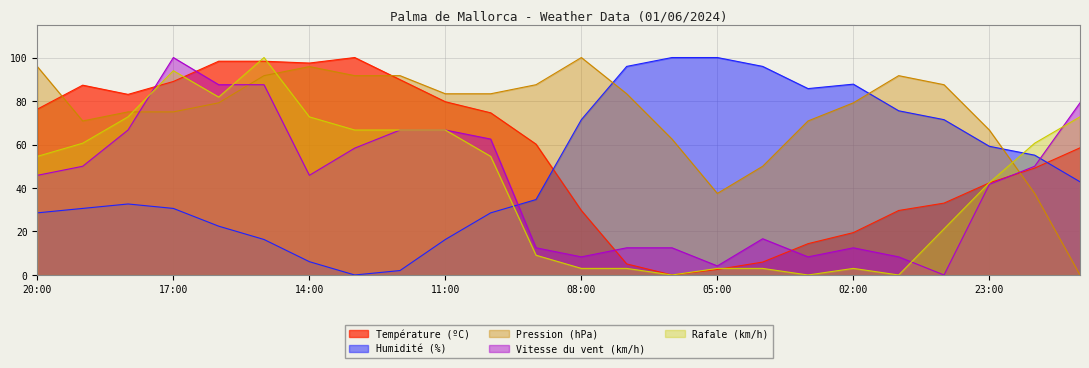

Which series has the largest total across all categories?

Pression (hPa)